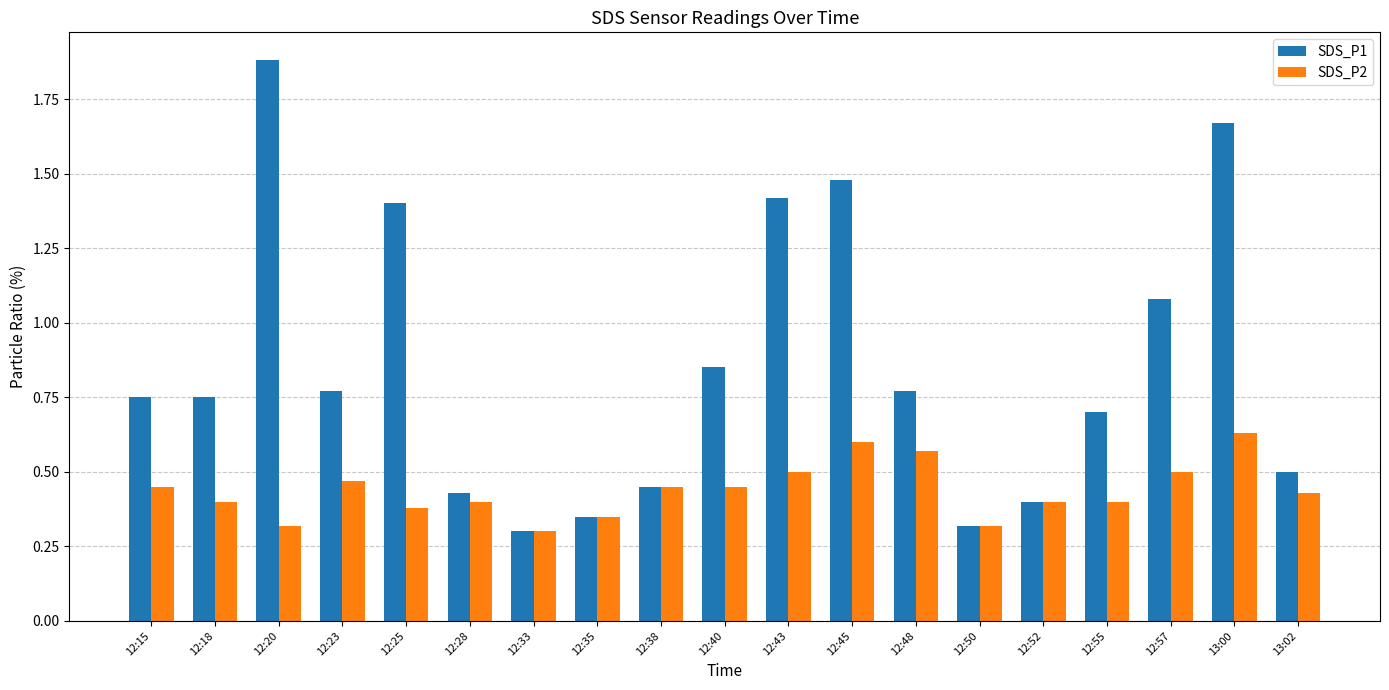

What is the average value of the SDS_P1 series?

0.9